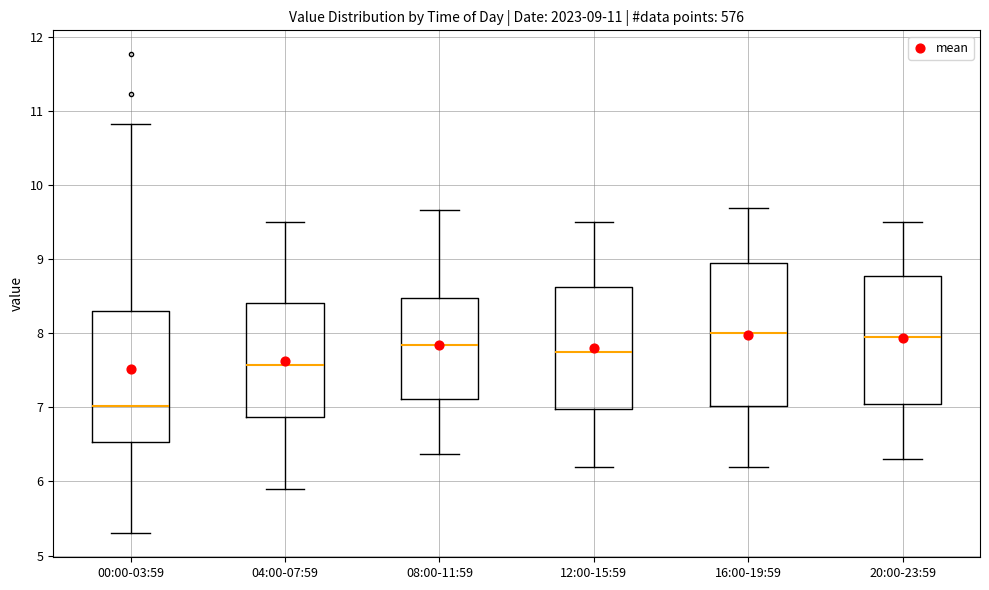

Which box is the tallest, from its lower edge to its upper edge?

16:00-19:59